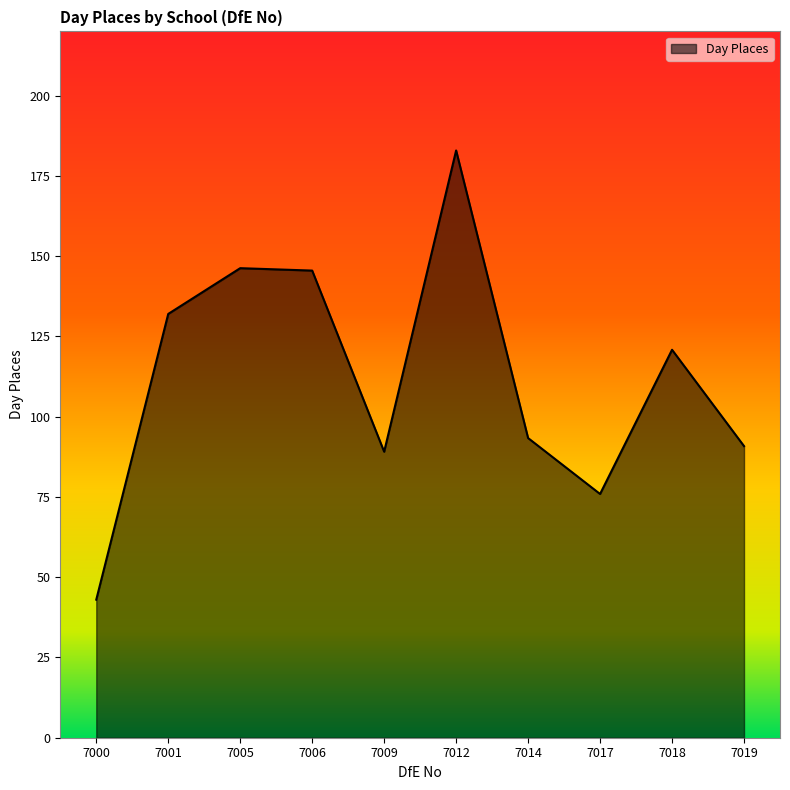

How many lines are shown in the chart?

1